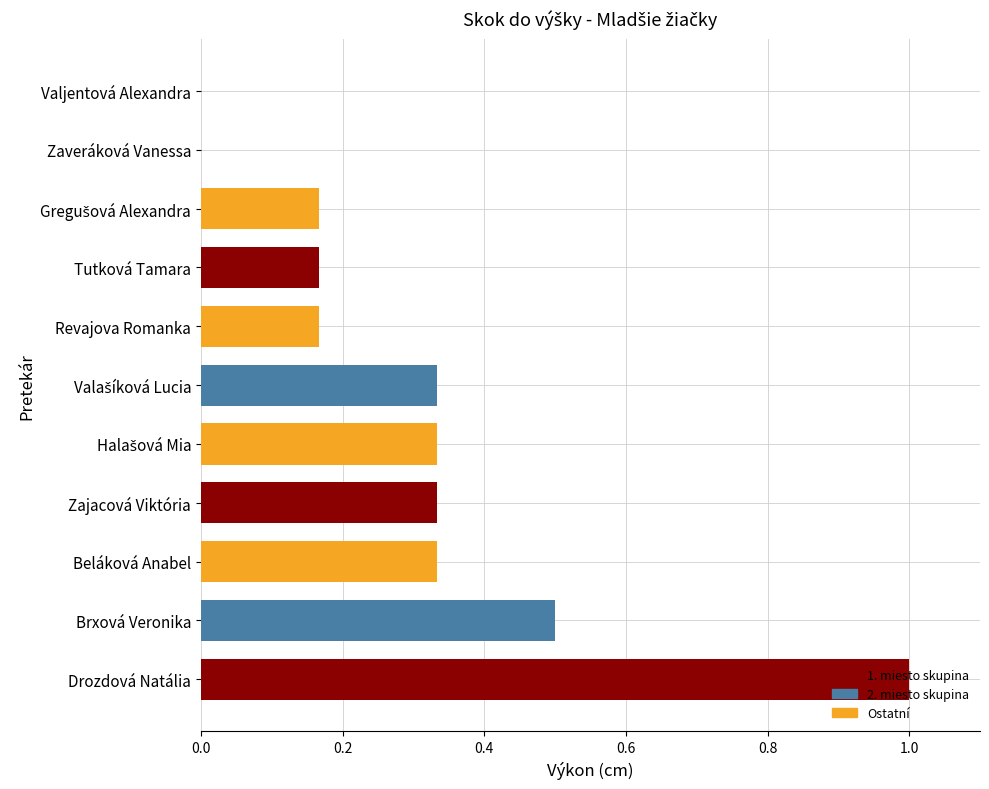

What is the sum of all values?

3.3